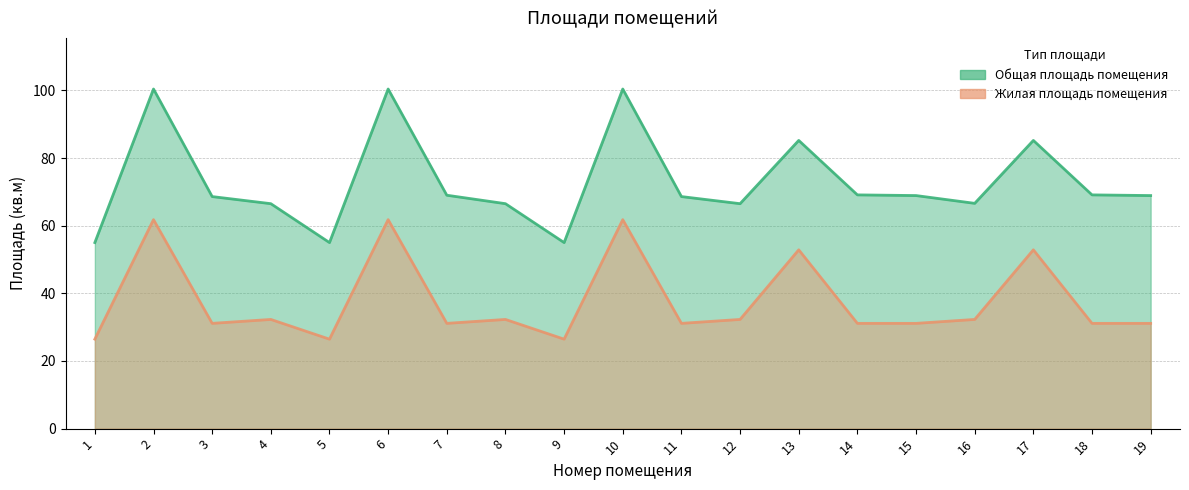

Which series changed the most between 4 and 9?

Общая площадь помещения